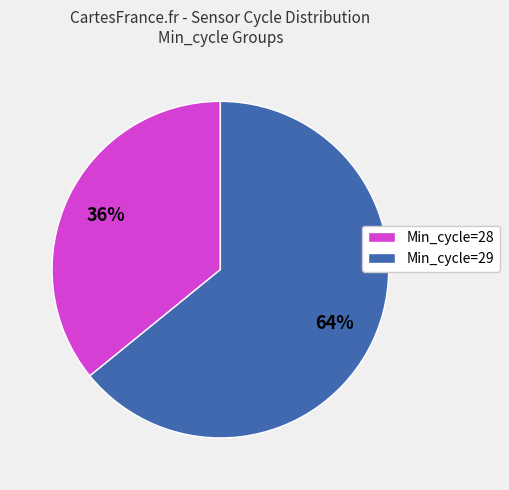

To the nearest percent, what portion does Min_cycle=28 represent?

36%